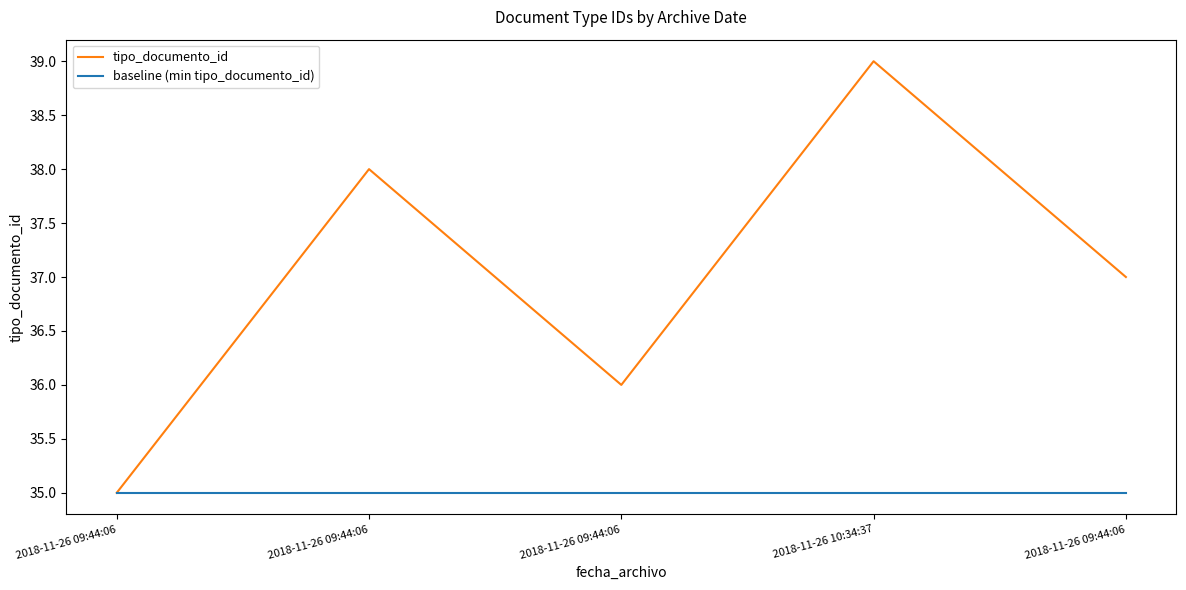

What is the difference between the tipo_documento_id values at 2018-11-26 09:44:06 and 2018-11-26 10:34:37?

4